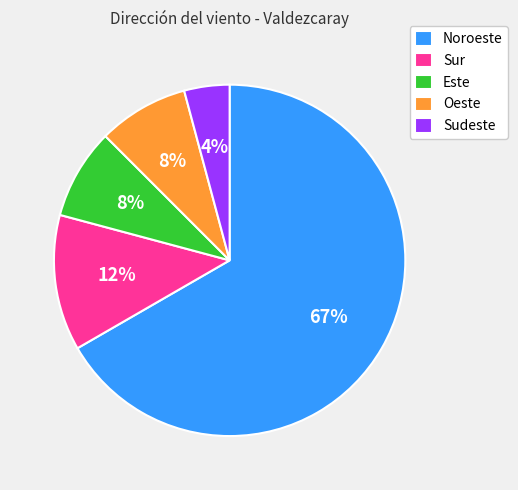

Is it true that Noroeste is 1% of the pie?

False